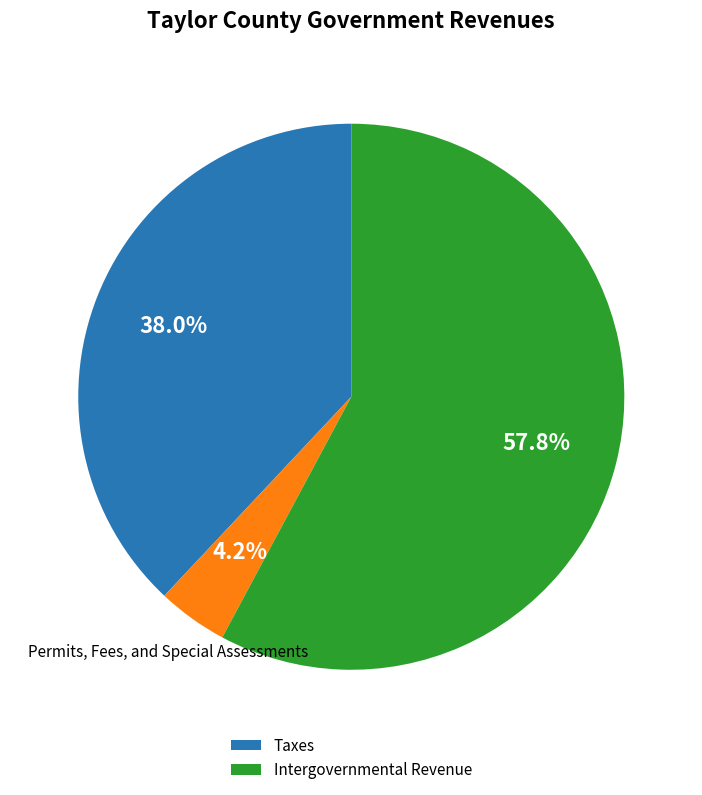

Is there any slice that represents more than half of the pie?

Yes